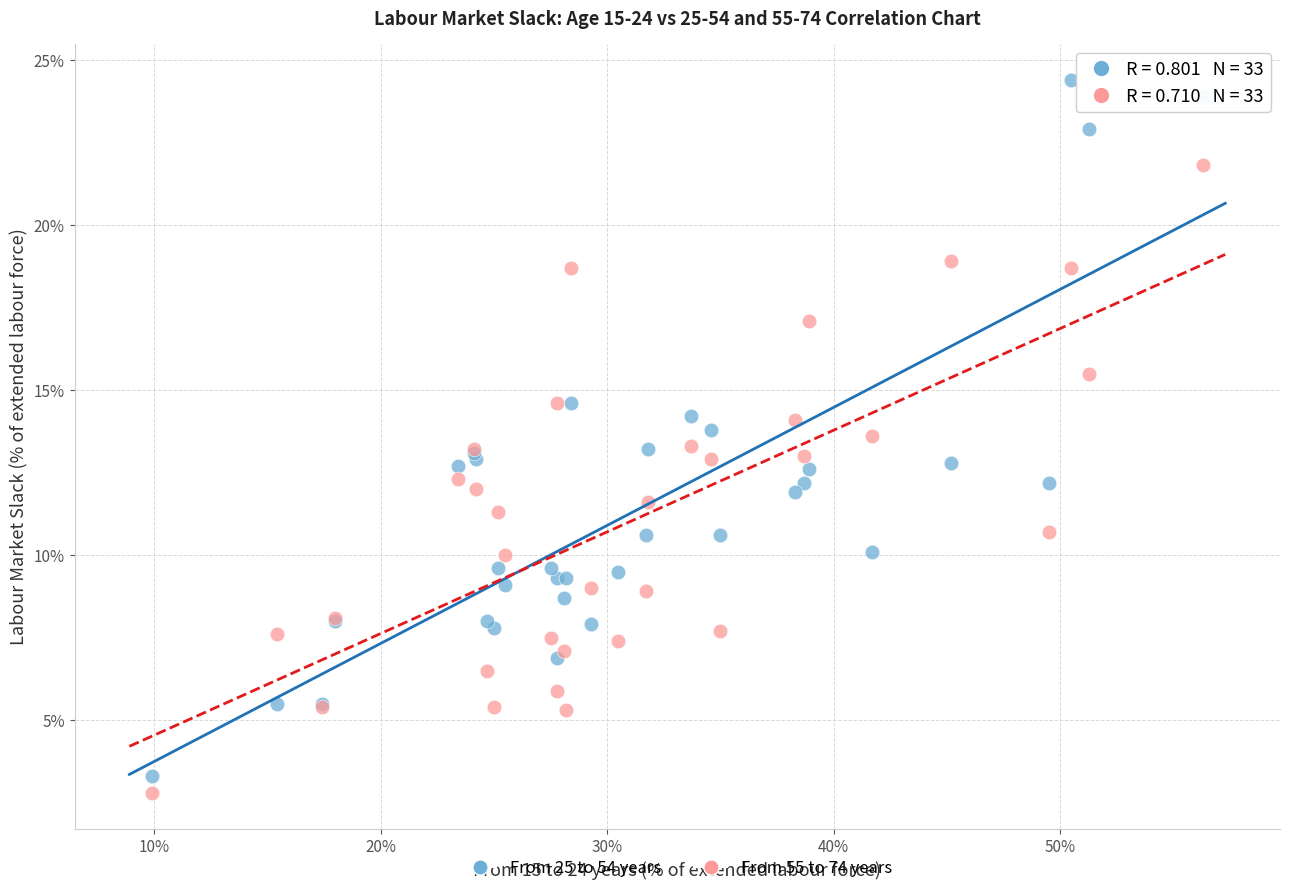

Which series has the widest spread of Y values?

From 25 to 54 years